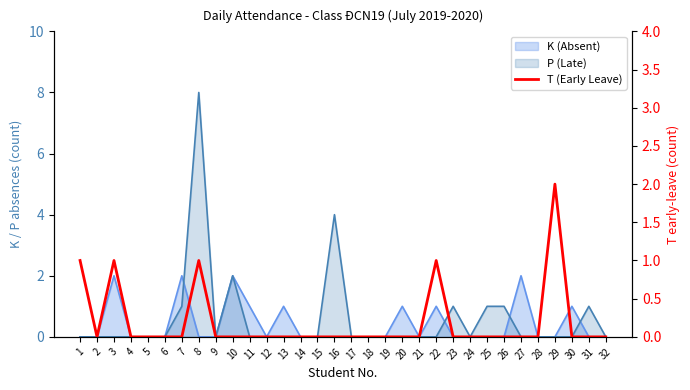

Which has a higher value, 3 or 12?

3